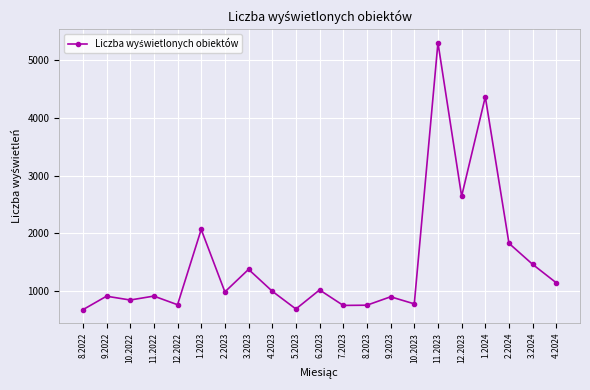

True or false: the data shows 907 at 11.2022.

True